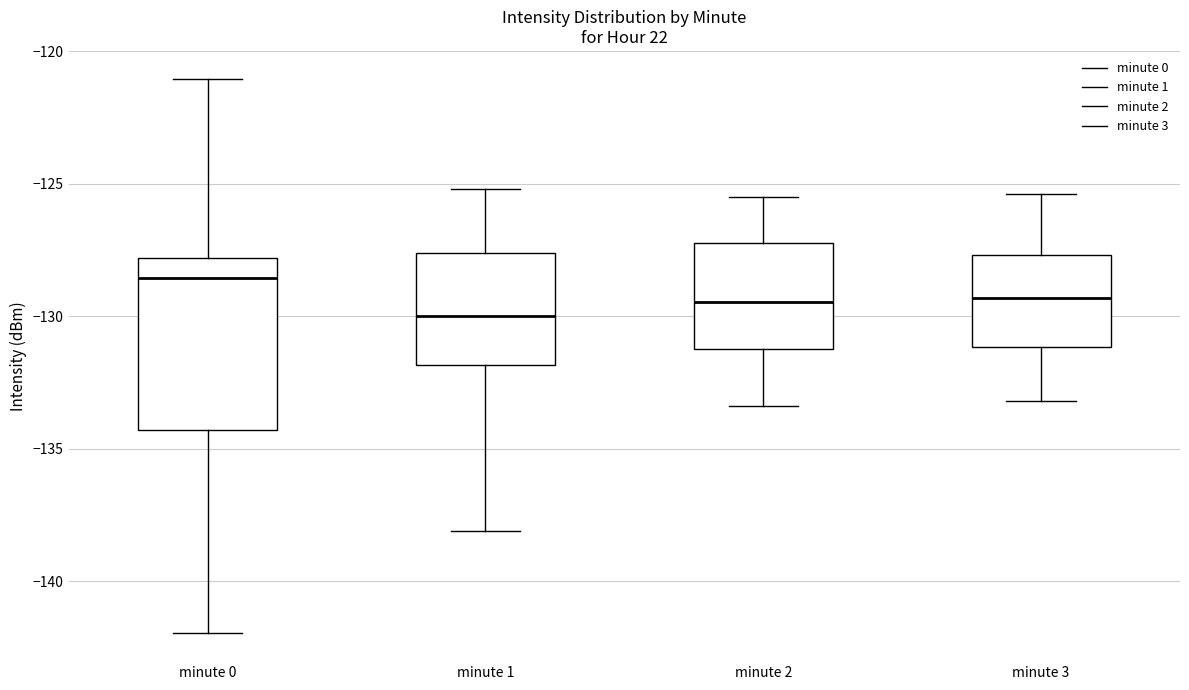

Which box has the highest median line?

minute 0